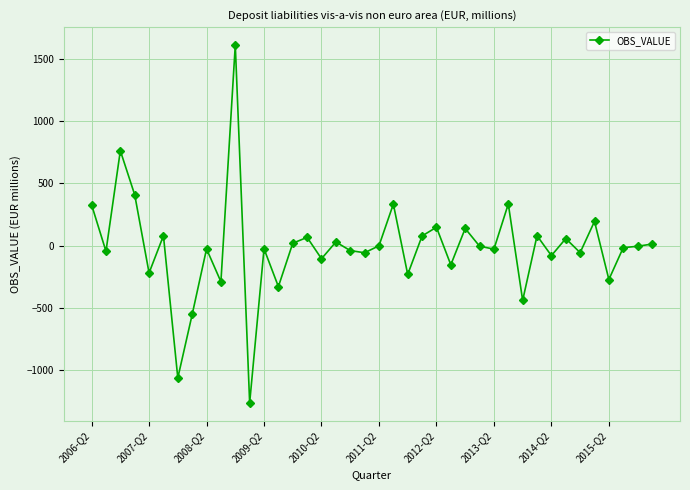

What is the smallest value displayed?

-1264.0